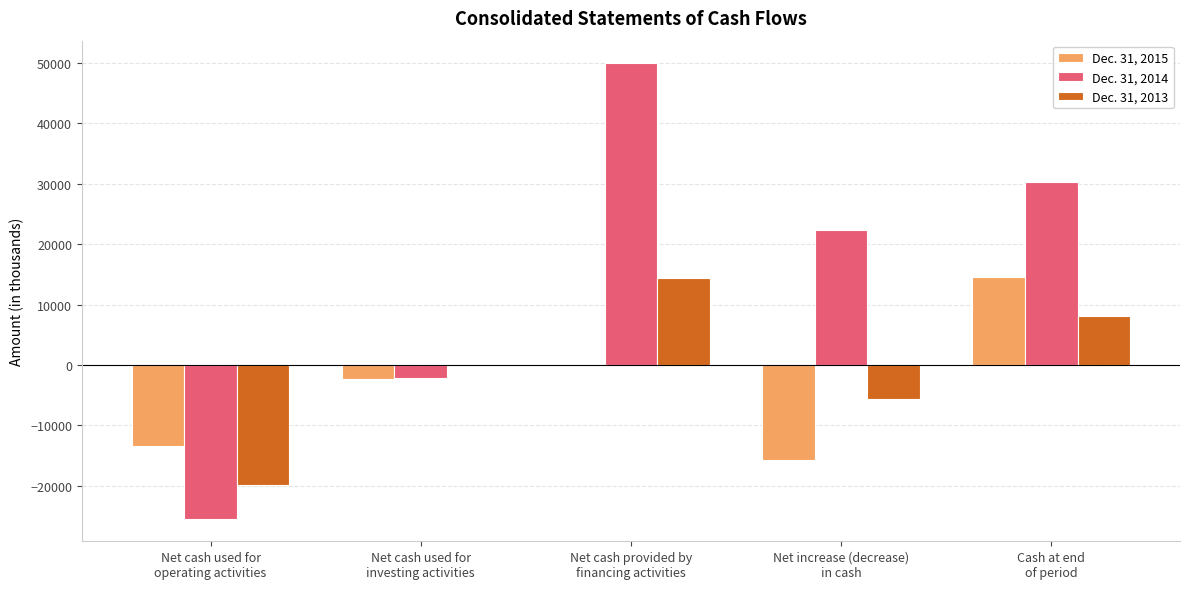

Reading left to right, what are all the values shown in this chart?

Dec. 31, 2015: -13346	-2392	-24	-15762	14581
Dec. 31, 2014: -25410	-2178	49926	22284	30343
Dec. 31, 2013: -19943	-40	14404	-5579	8059